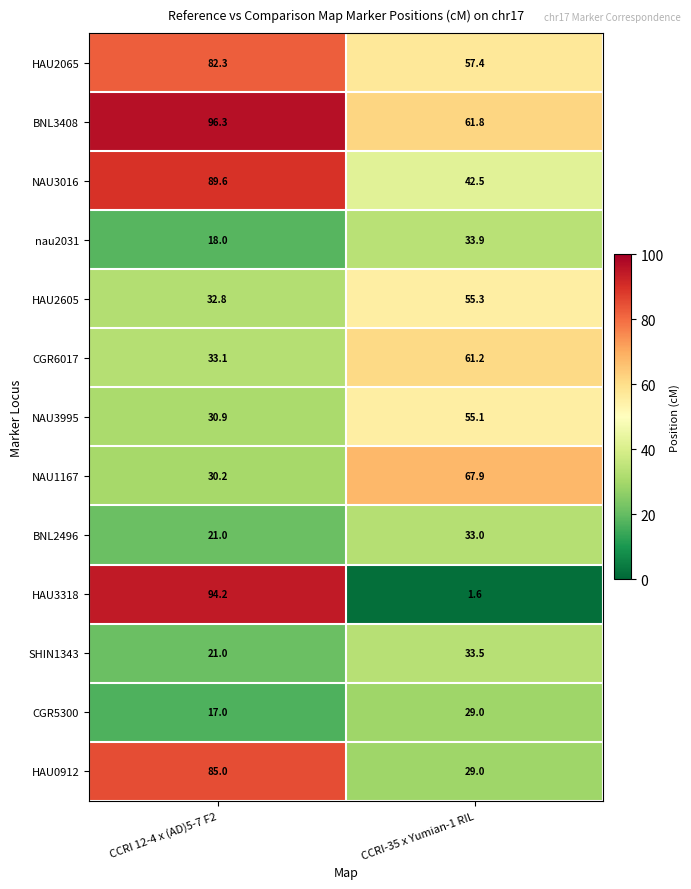

What is the sum of all BNL2496 values?

54.0